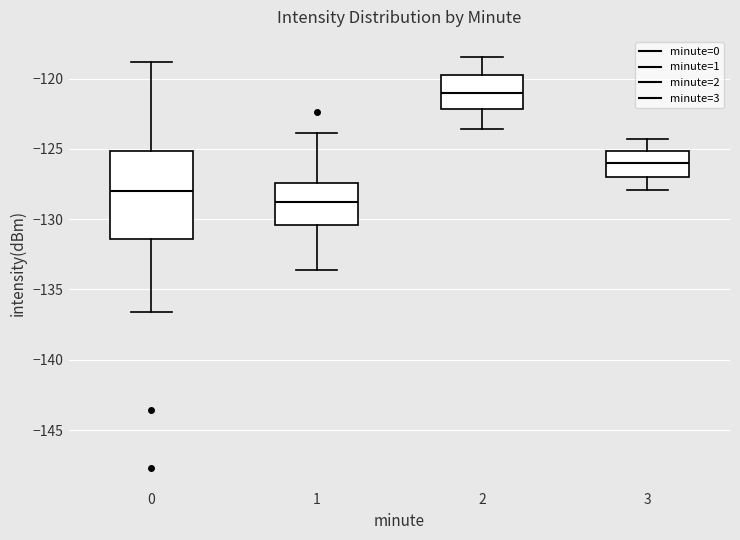

Reading left to right, transcribe this box plot: for each box, give where its median line is, the range the box spans, and where its two whiskers end, as read against the y-axis. The values are not printed on the chart, so give them approximately, as read against the axis.

0: median -128.0, box -131.5 to -125.0, whiskers -136.5 to -119.0
1: median -129.0, box -130.5 to -127.5, whiskers -133.5 to -124.0
2: median -121.0, box -122.0 to -119.5, whiskers -123.5 to -118.5
3: median -126.0, box -127.0 to -125.0, whiskers -128.0 to -124.5